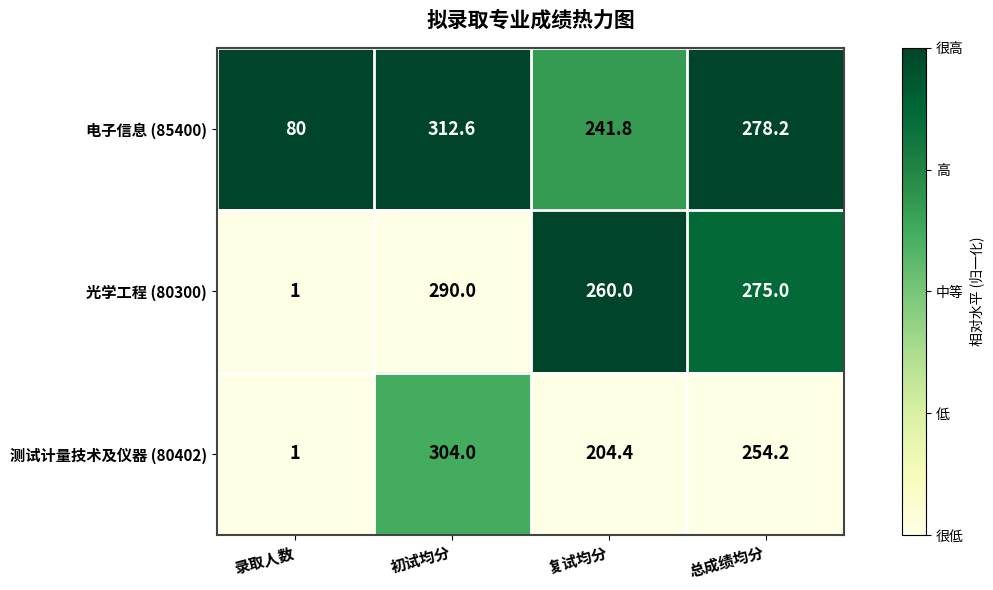

How many categories are shown in the chart?

4